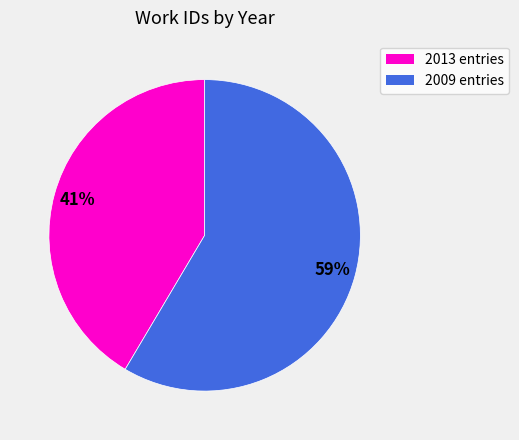

To the nearest percent, what is the average slice percentage?

50%